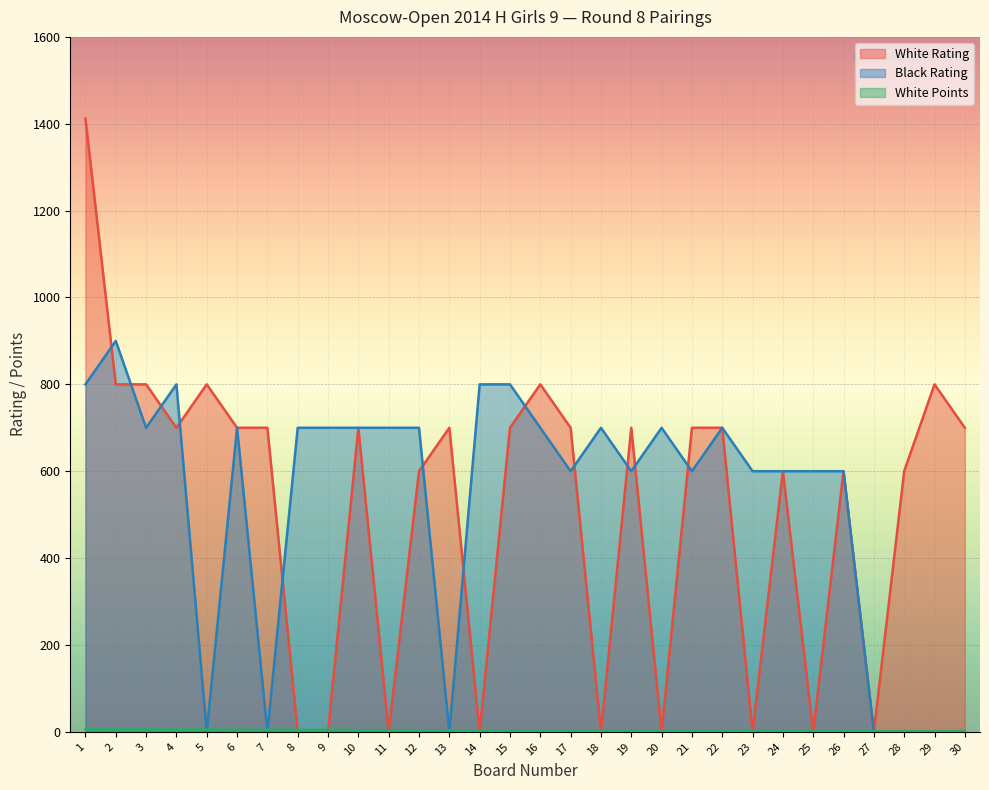

At which category does White Points reach its first local peak?

28